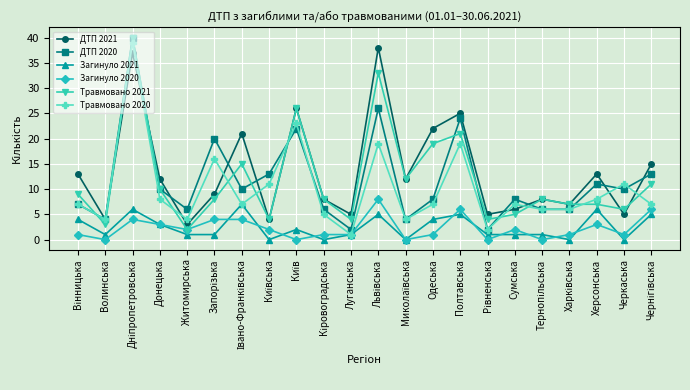

What is the label of the 3rd point from the right?

Херсонська